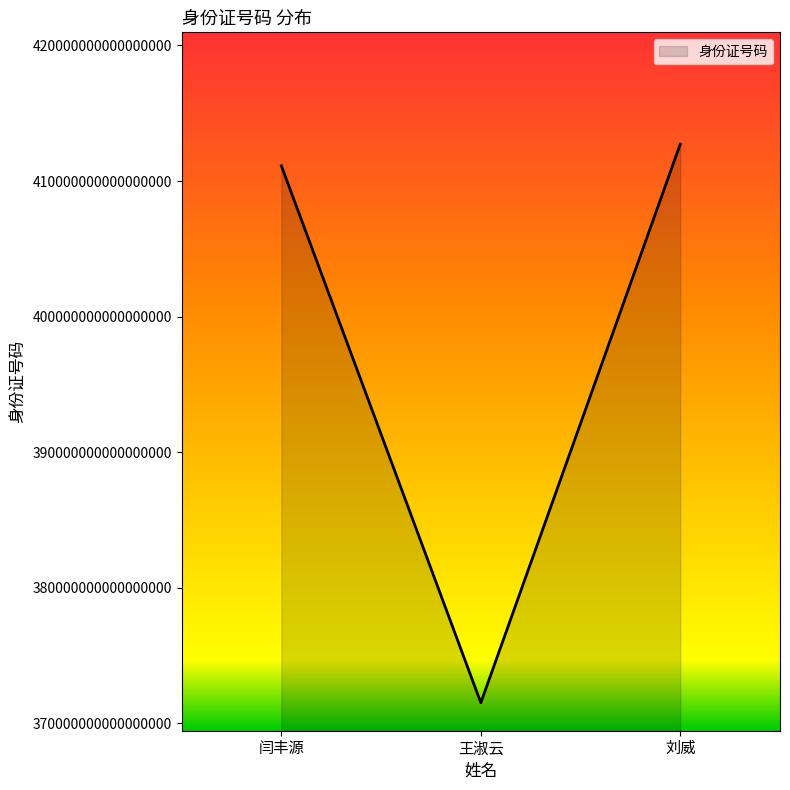

Which label corresponds to the smallest value in the chart?

王淑云